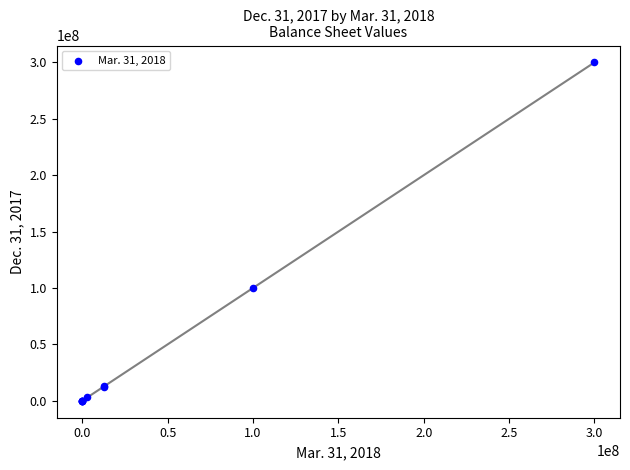

What Y value in the scatter plot is closest to 150000000?

100000000.0